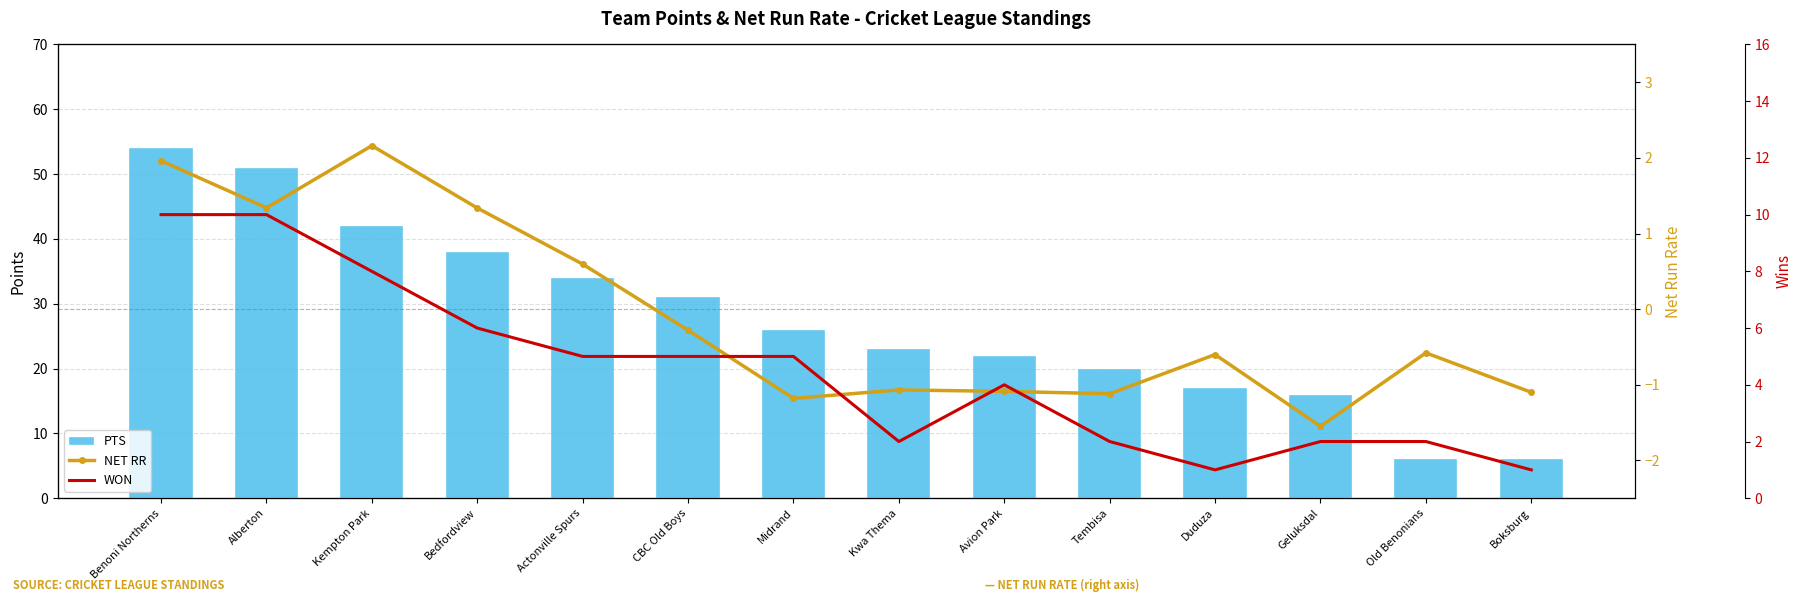

Rank the series at Avion Park from lowest to highest value.

NET RR, WON, PTS